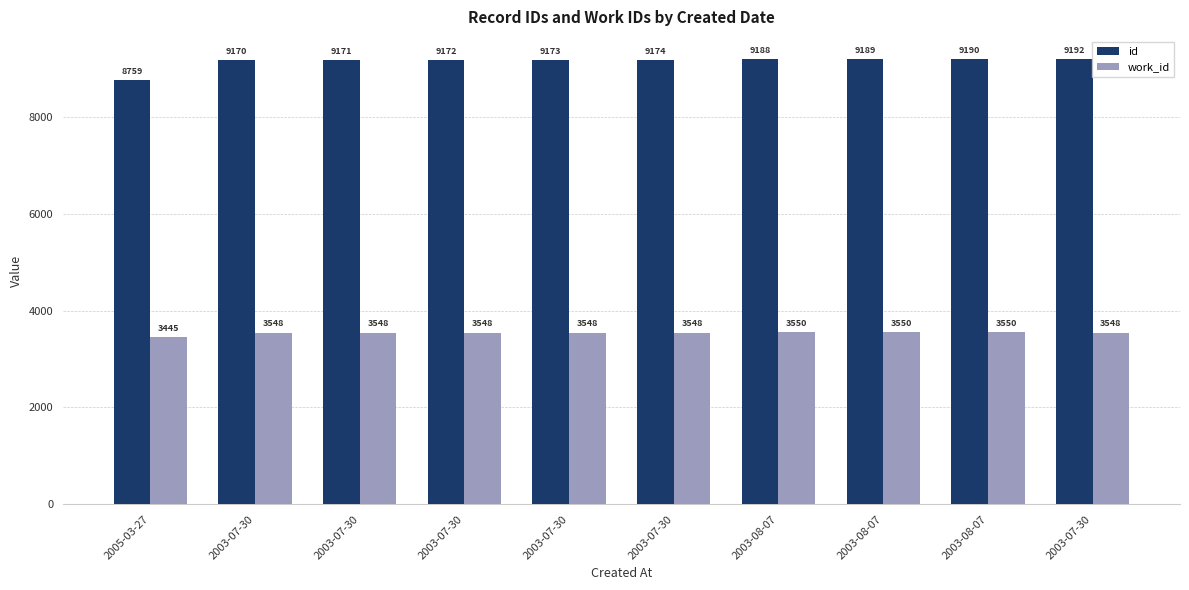

How many categories are shown in the chart?

10